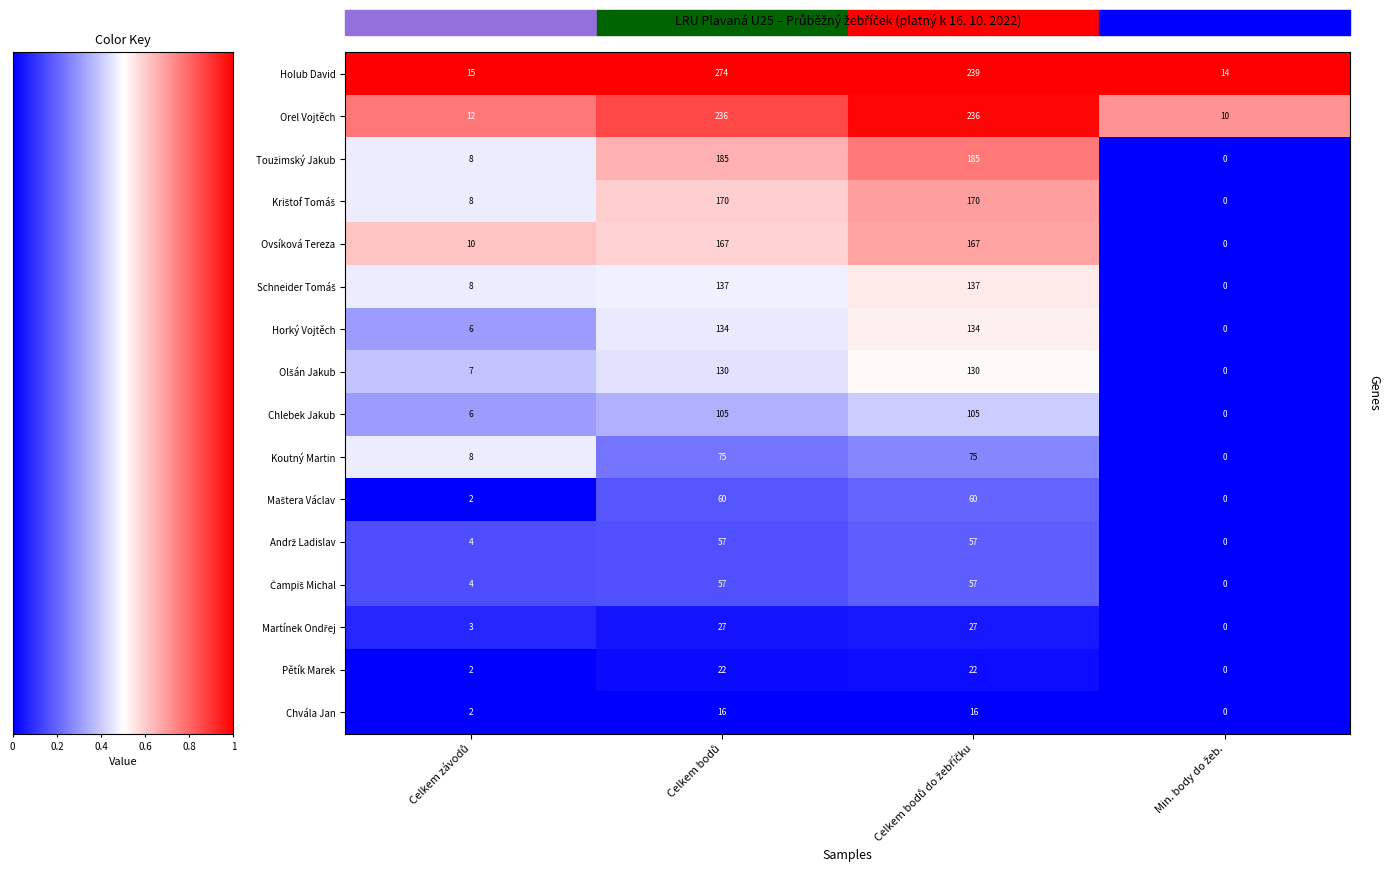

Which series has the largest total across all categories?

Holub David